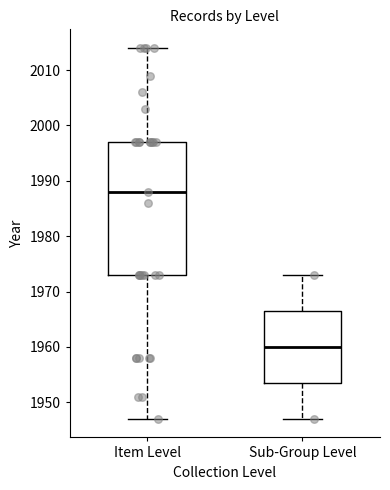

Reading left to right, transcribe this box plot: for each box, give where its median line is, the range the box spans, and where its two whiskers end, as read against the y-axis. The values are not printed on the chart, so give them approximately, as read against the axis.

Item Level: median 1988, box 1973 to 1997, whiskers 1947 to 2014
Sub-Group Level: median 1960, box 1954 to 1967, whiskers 1947 to 1973